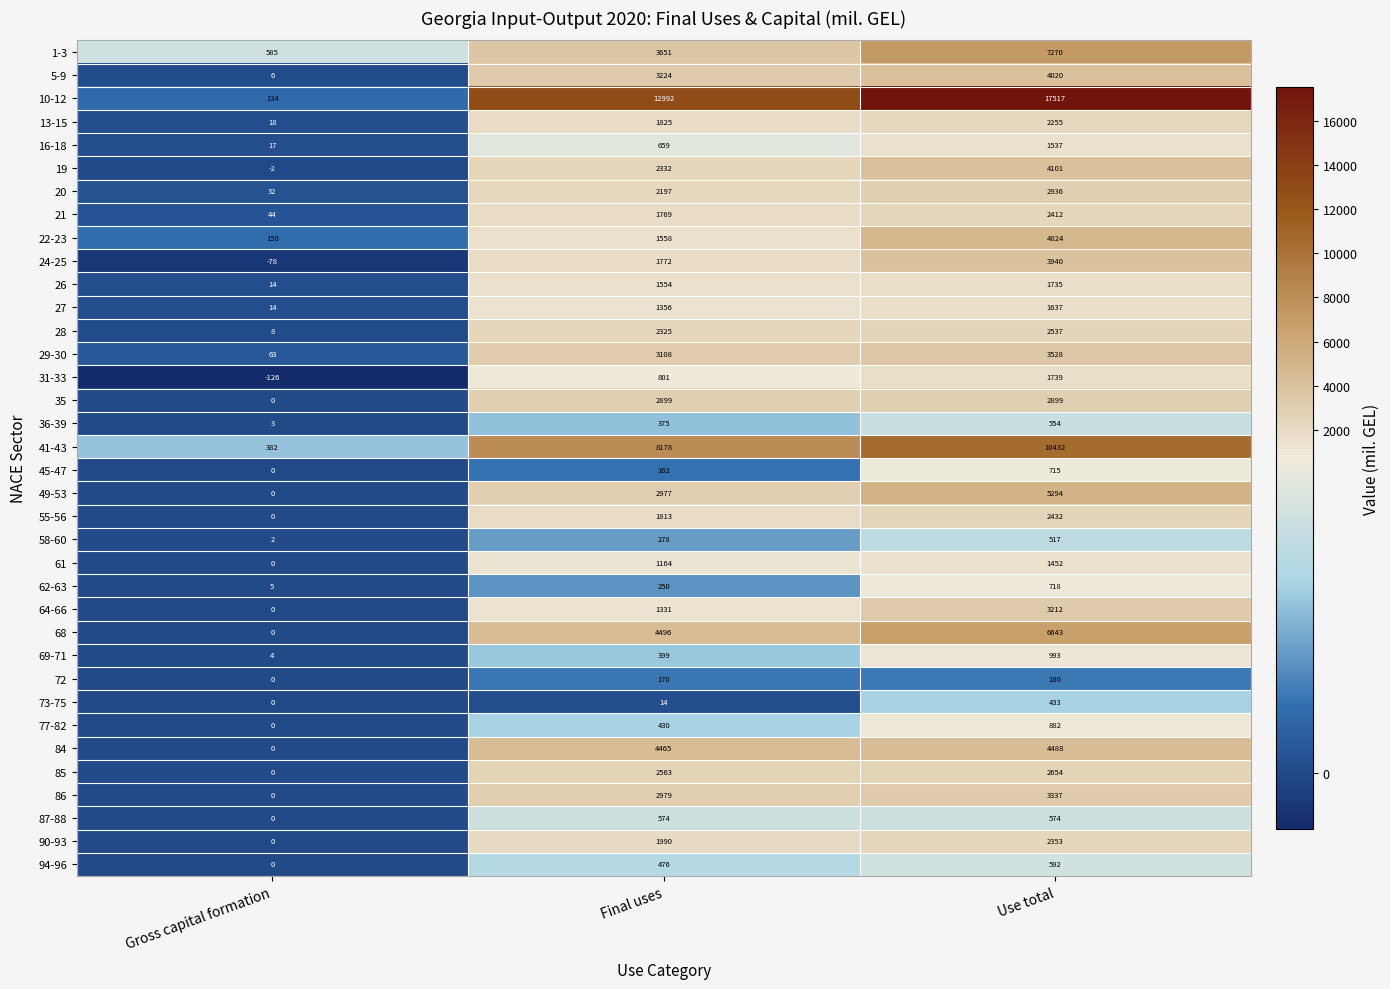

What is the difference between the maximum and minimum values in the 68 series?

6643